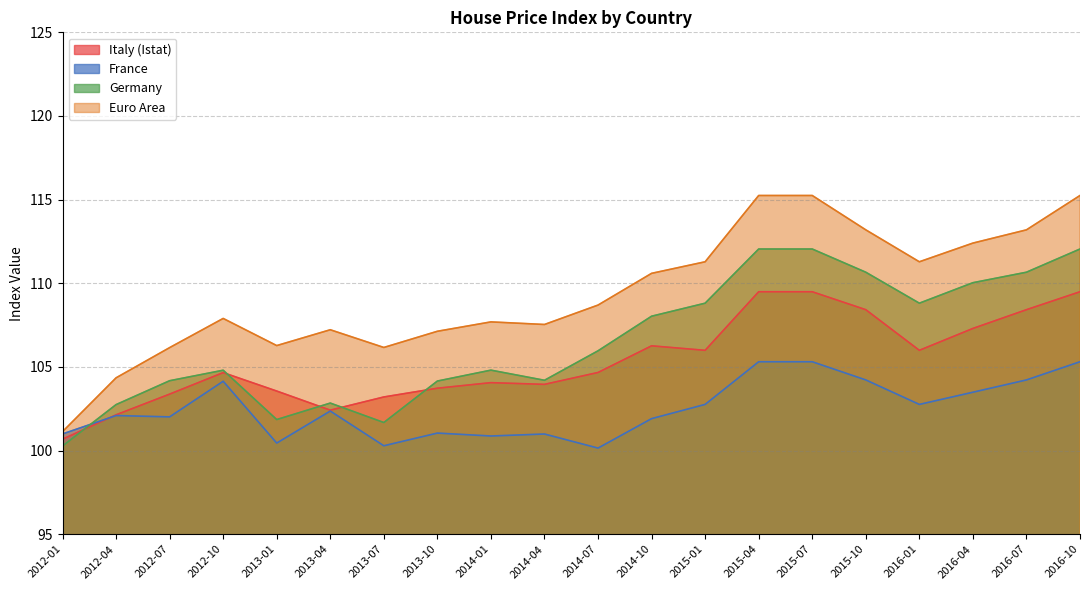

What is the difference between the maximum and minimum values in the Italy (Istat) series?

8.8